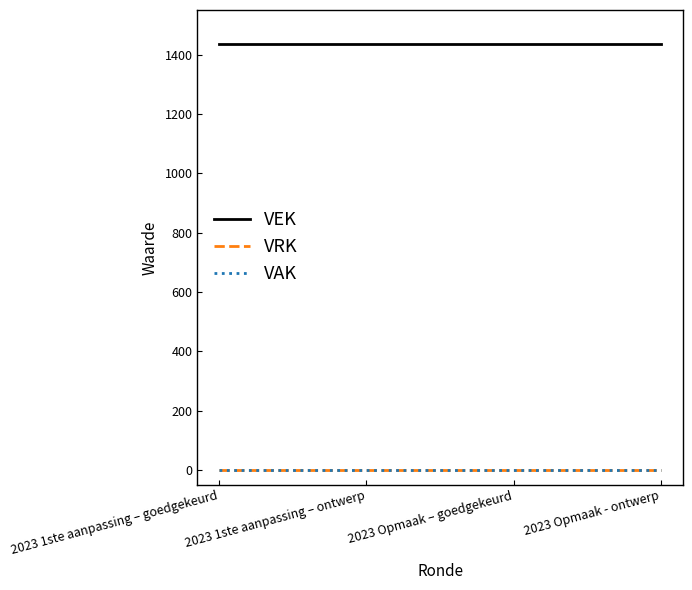

At which label does VAK reach its peak?

2023 1ste aanpassing – goedgekeurd